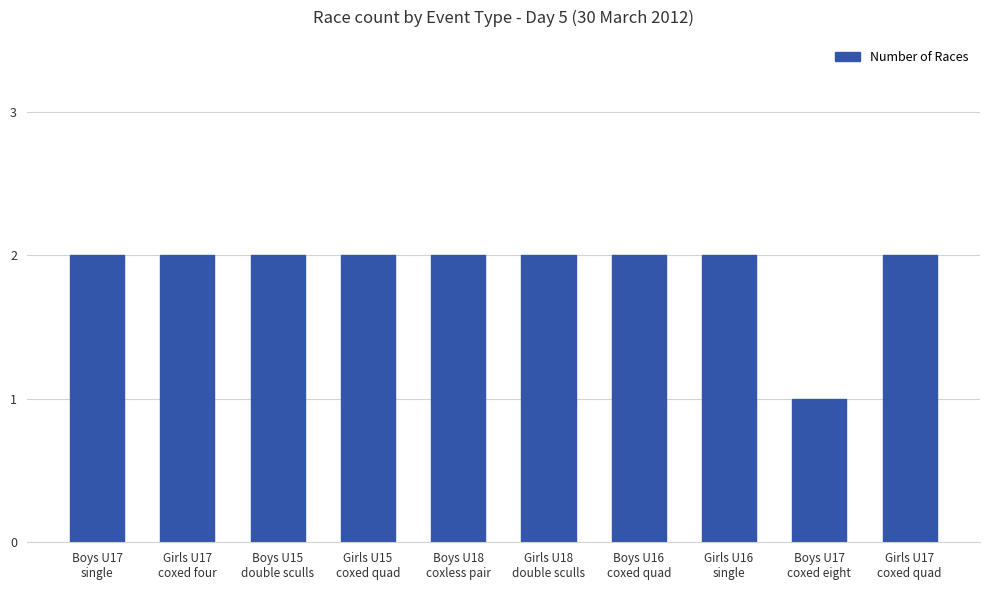

How many bars are there in total?

10